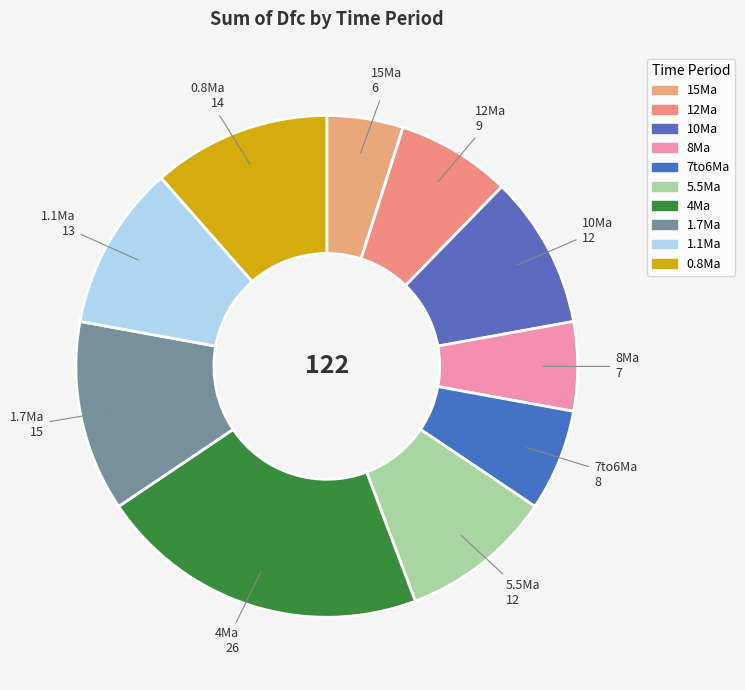

Between 15Ma and 1.1Ma, which is larger?

1.1Ma